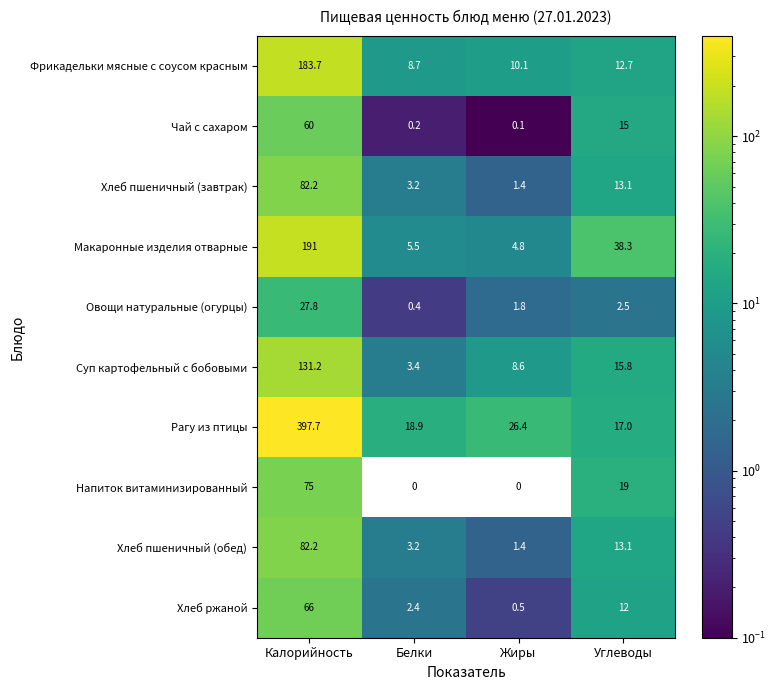

Which series has the widest spread of values?

Рагу из птицы